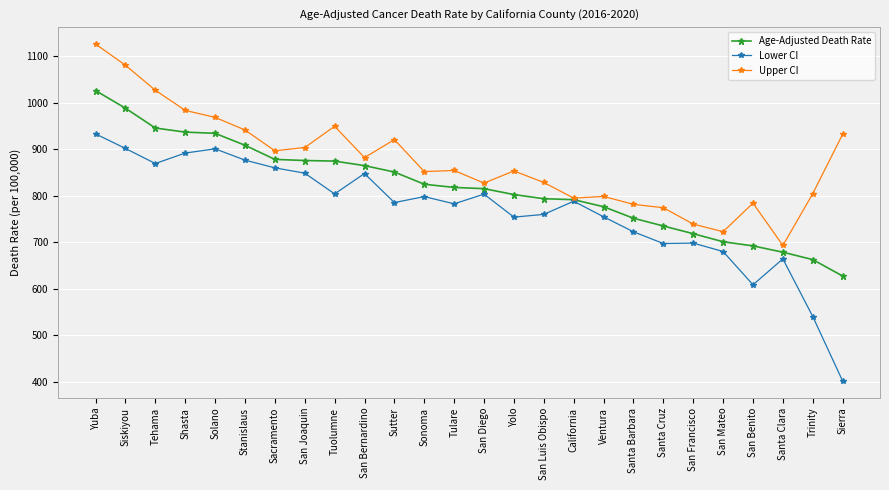

True or false: Lower CI has a value of 679.8 at San Mateo.

True